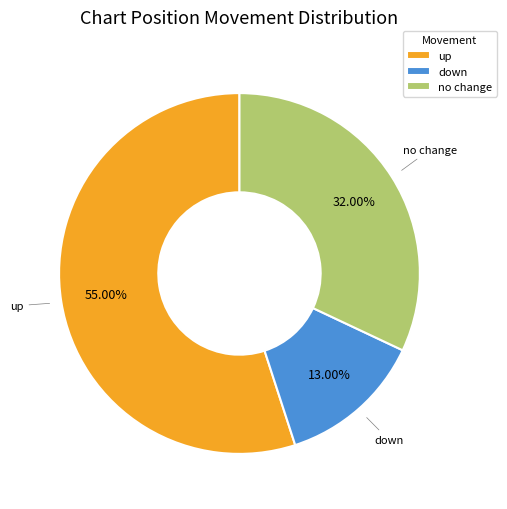

What percentage is NOT represented by down?

87.0%